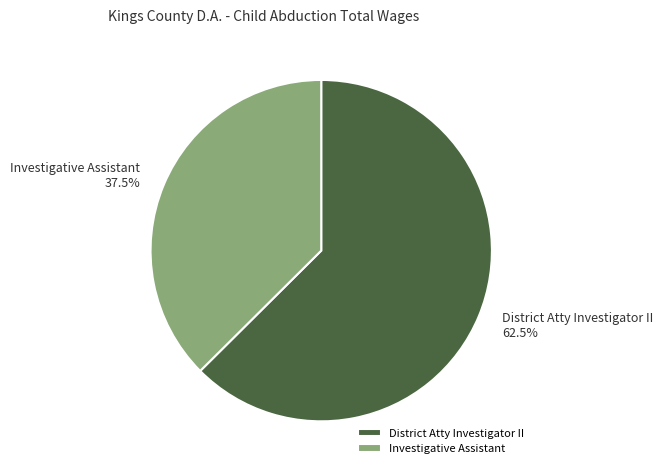

Rank the categories by value from lowest to highest.

Investigative Assistant, District Atty Investigator II